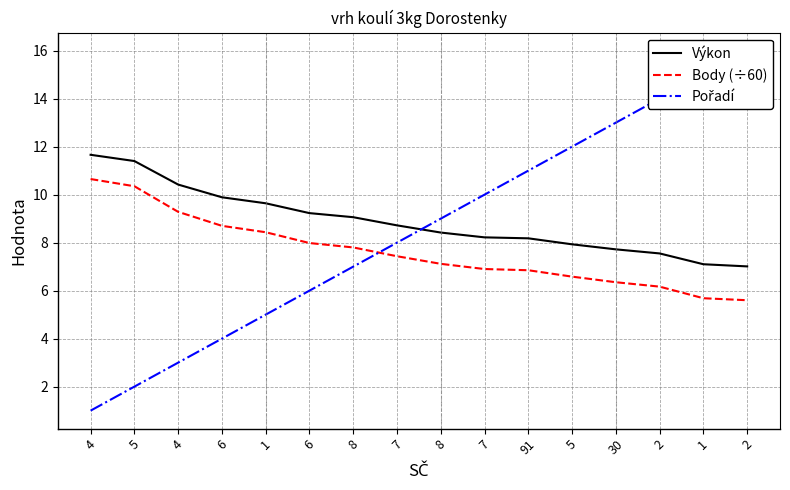

At which category is the sum across all series the highest?

2